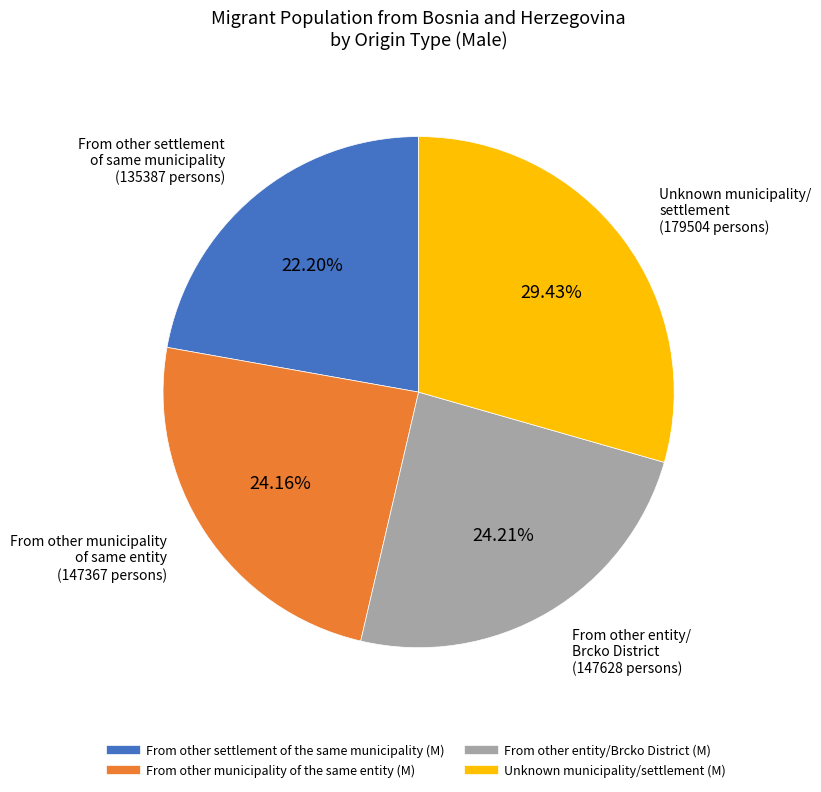

What is the total percentage of Unknown municipality/settlement (M) and From other entity/Brcko District (M)?

53.6%